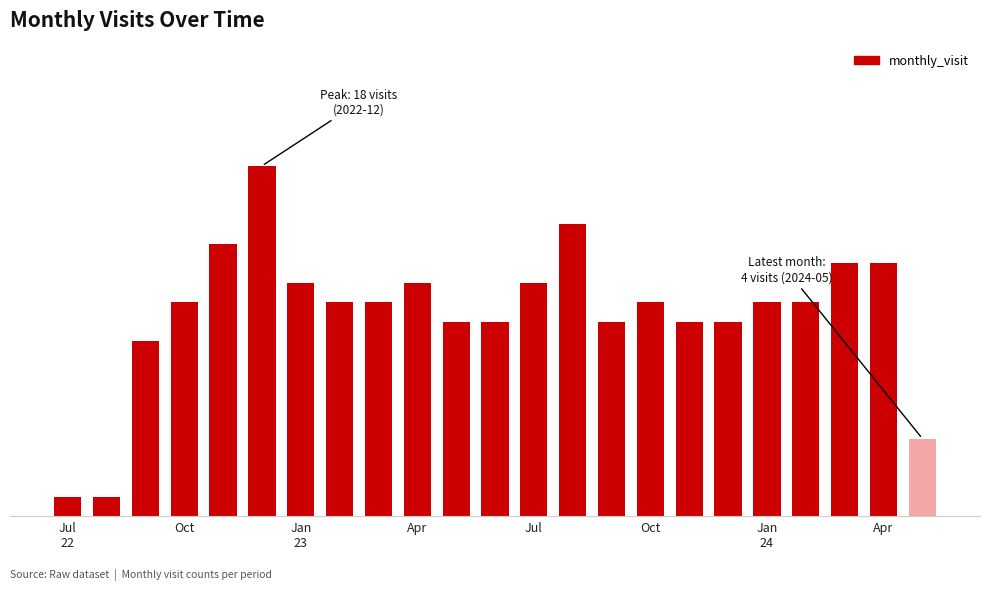

Does the chart contain any negative values?

No